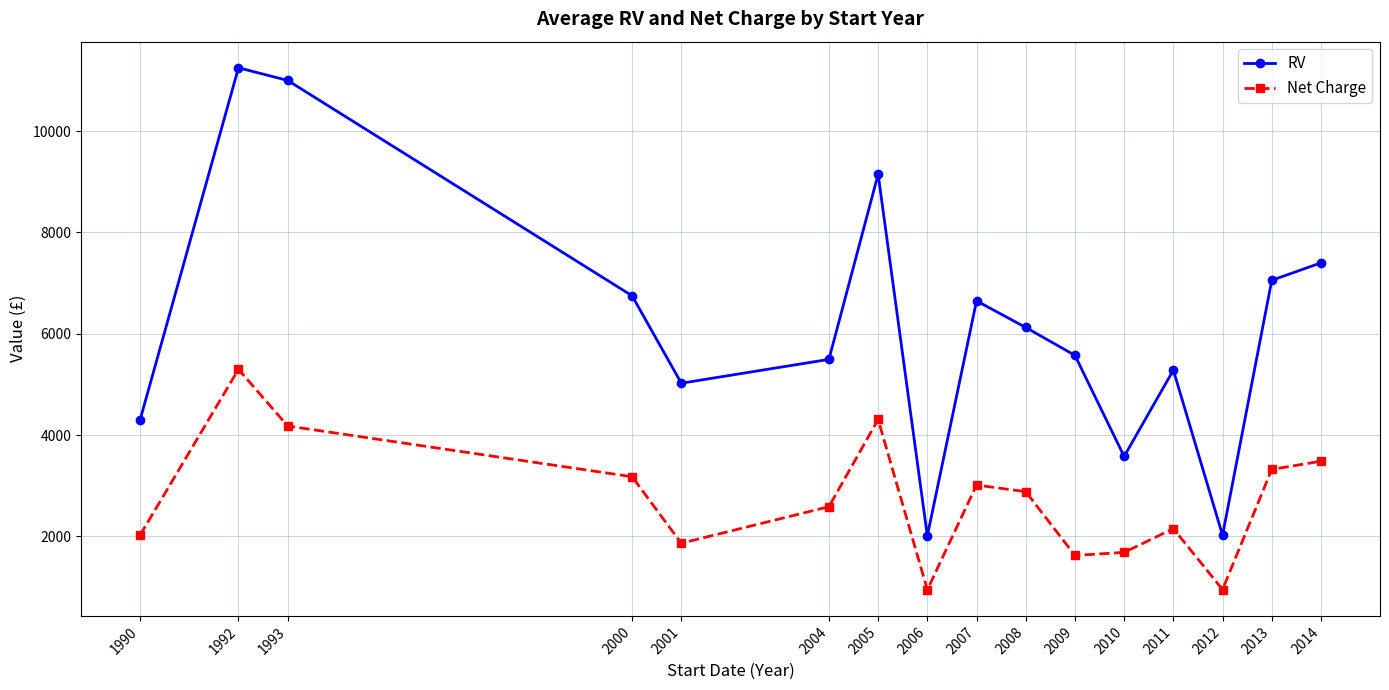

The value of RV at 1993 is 17810.0. True or false?

False